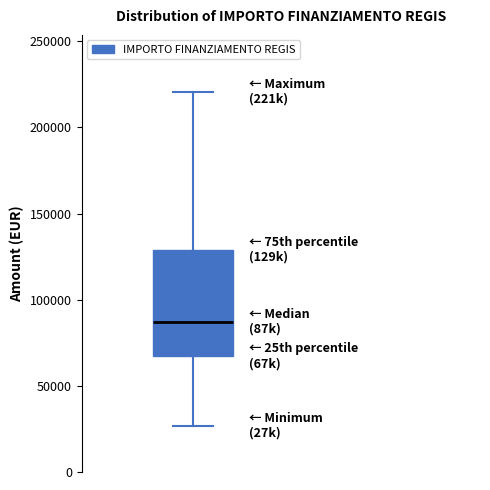

Read this box plot against the y-axis: the position of the median line, the range covered by the box, and the ends of both whiskers. The values are not printed on the chart, so give them approximately, as read against the axis.

median 85000, box 65000 to 130000, whiskers 25000 to 220000